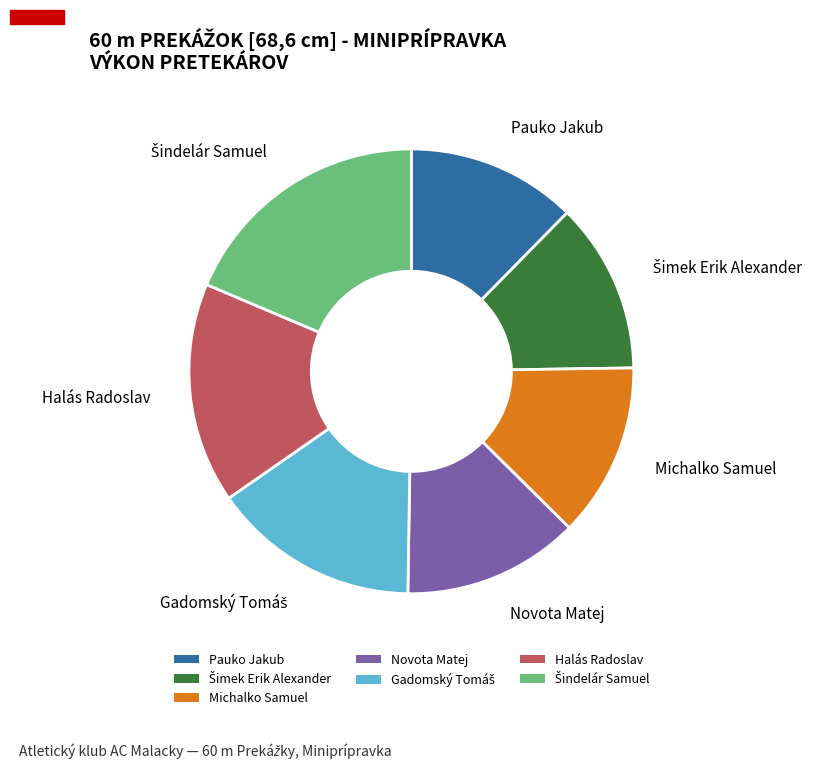

Does any single category account for the majority?

No